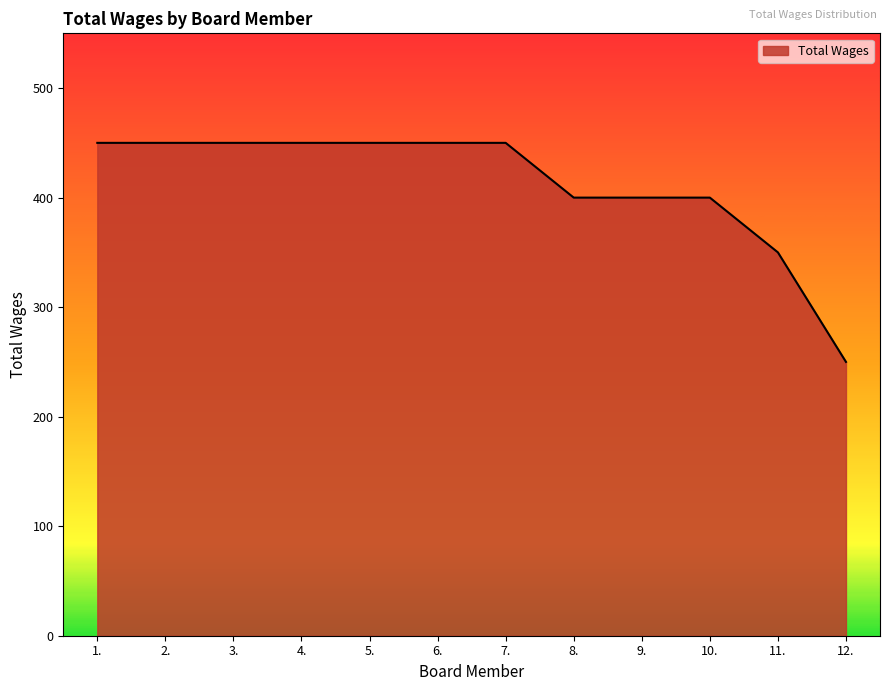

What is the ratio of the value at 11. to the value at 5.?

0.8